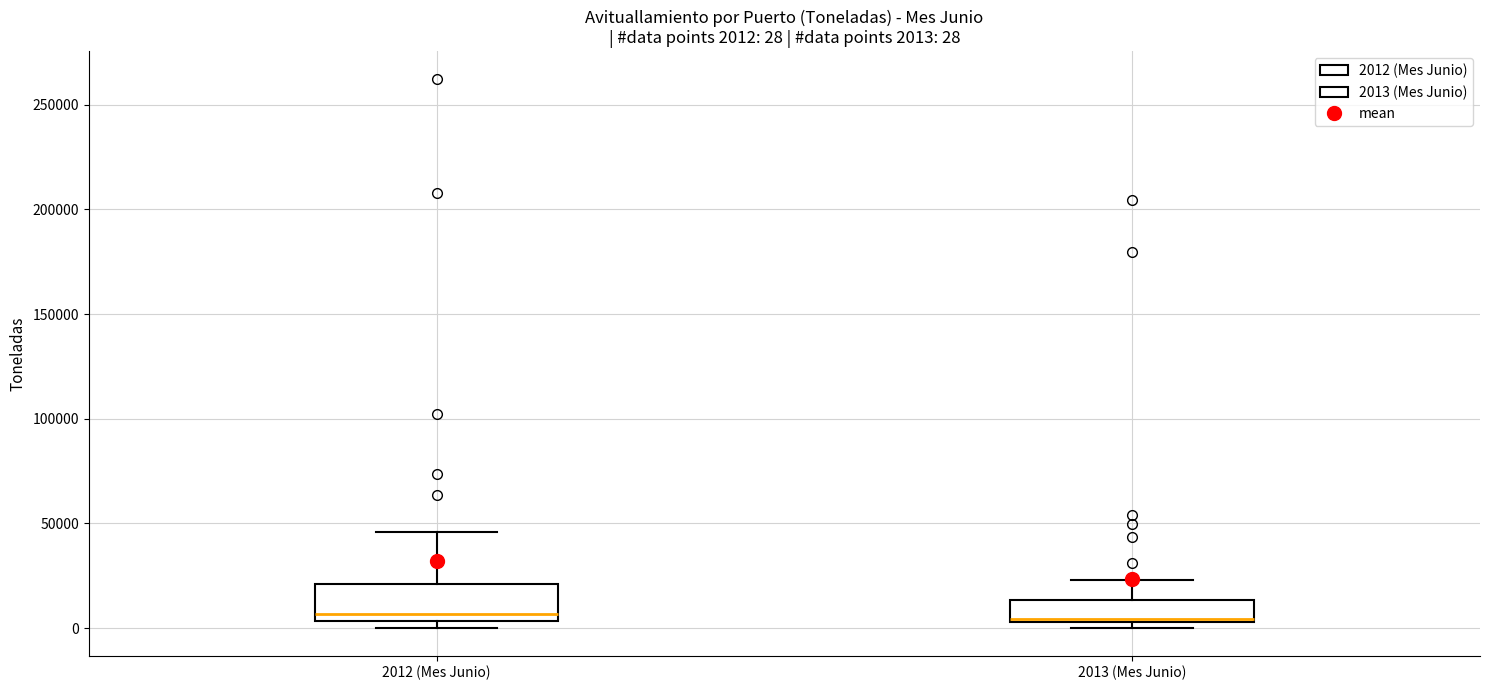

Comparing the boxes themselves (not the whiskers), which one is the tallest?

2012 (Mes Junio)